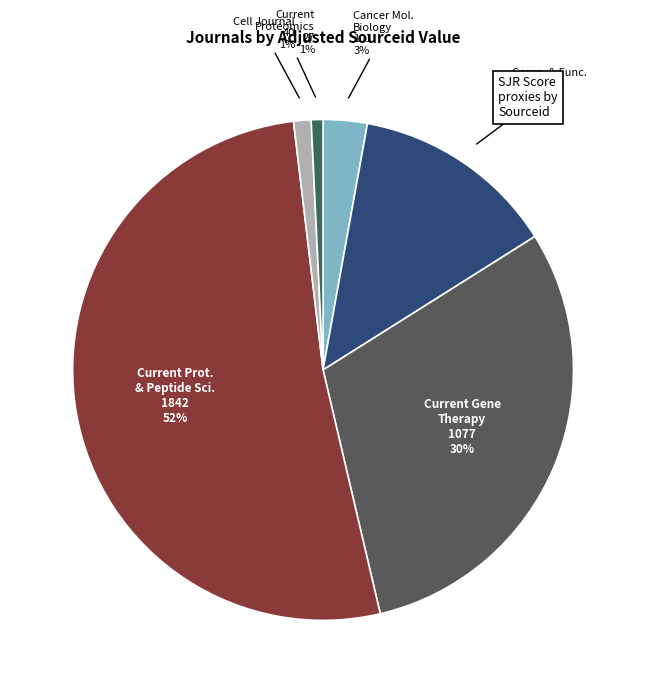

Count the number of slices in the pie.

6